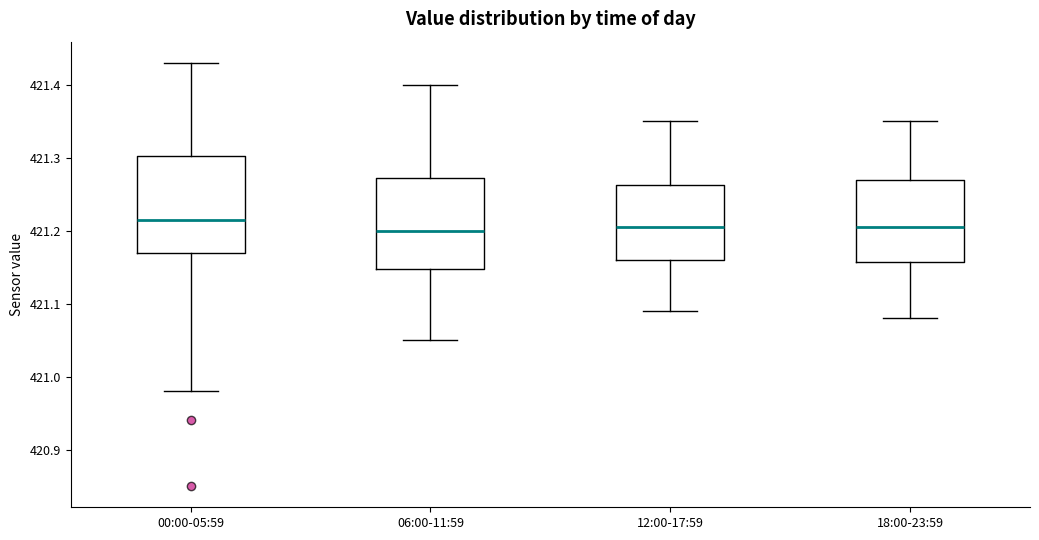

Where does the median line of the box for 06:00-11:59 sit on the y-axis? The values are not printed on the chart, so give them approximately, as read against the axis.

421.20